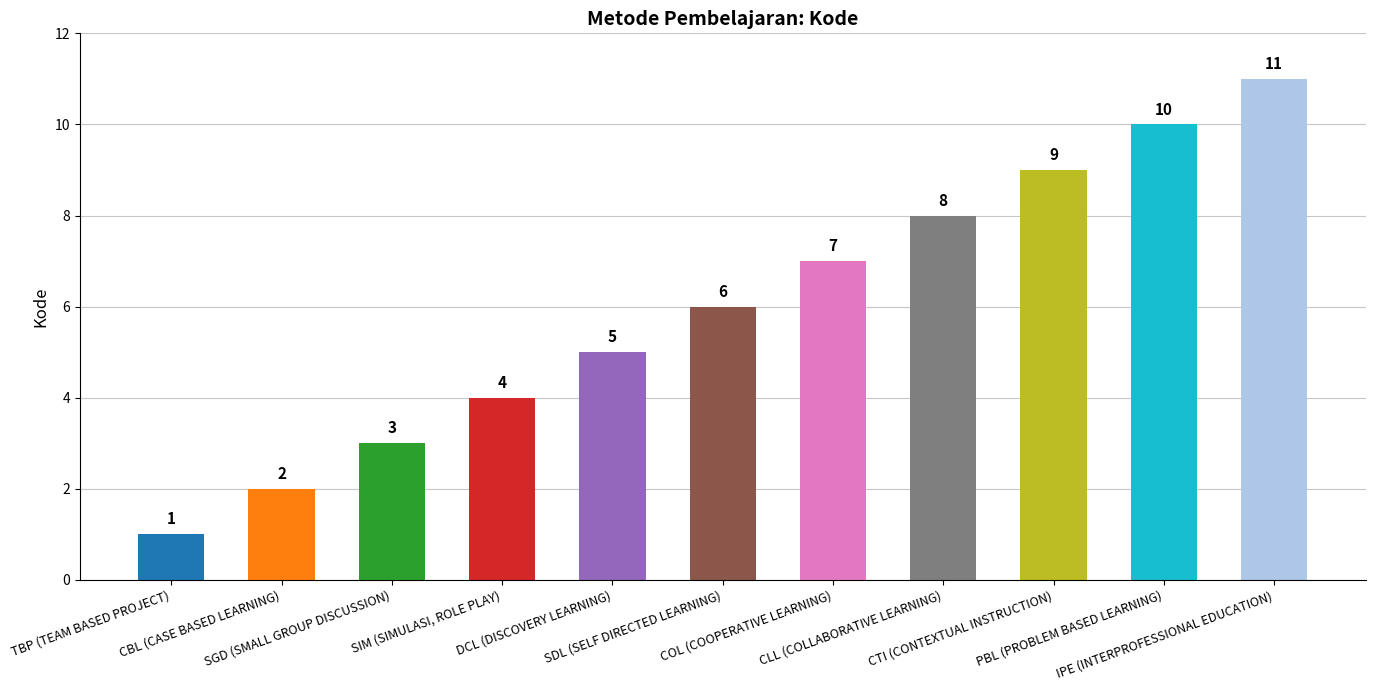

The chart shows a value of 9 at CTI (CONTEXTUAL INSTRUCTION). True or false?

True